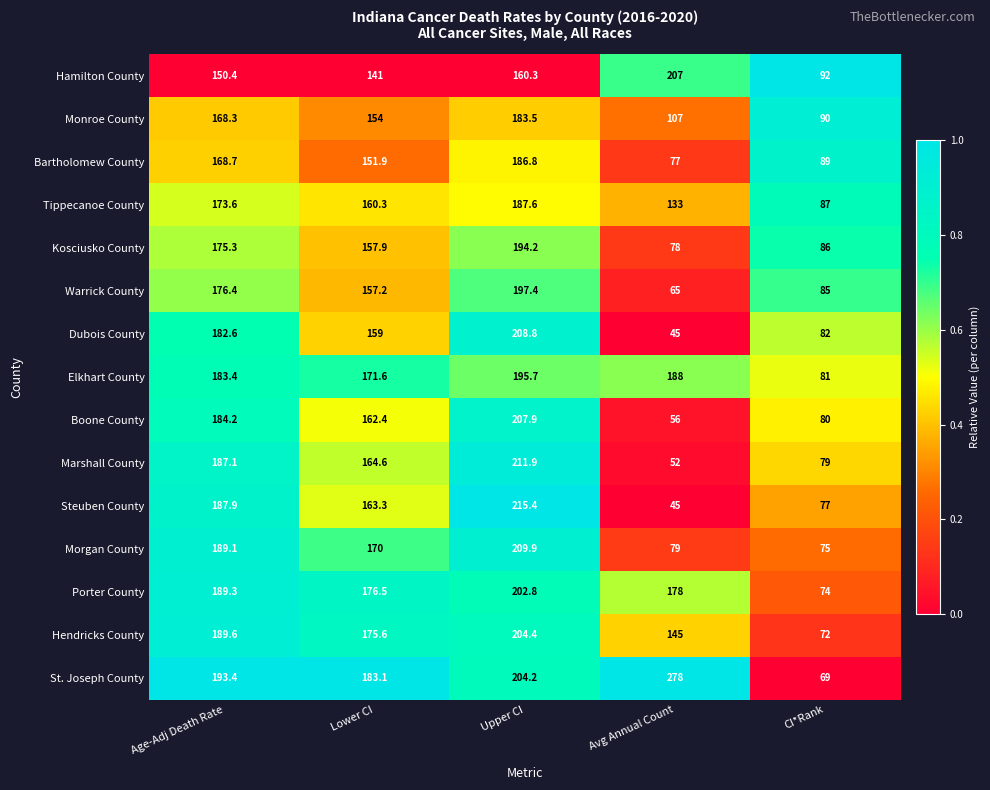

Which label corresponds to the largest value in the chart?

Avg Annual Count